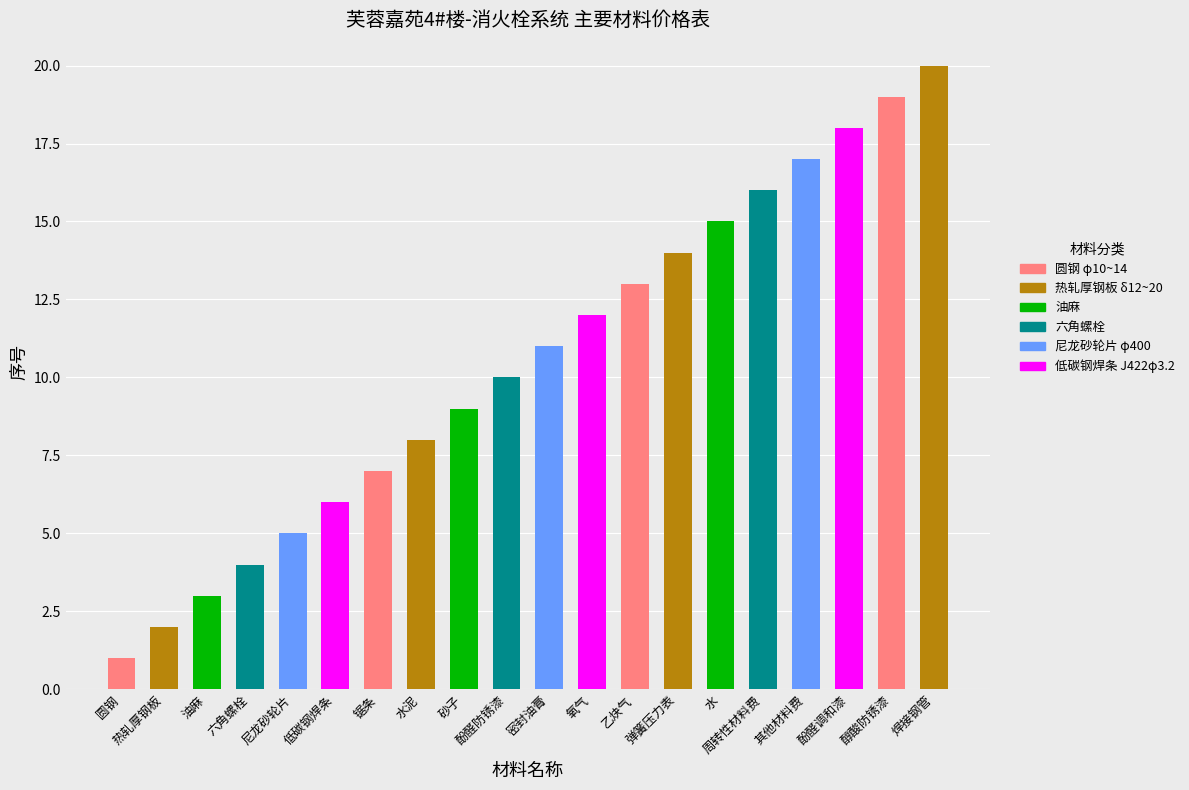

Approximately how many times larger is the value at 锯条 compared to 乙炔气?

0.5